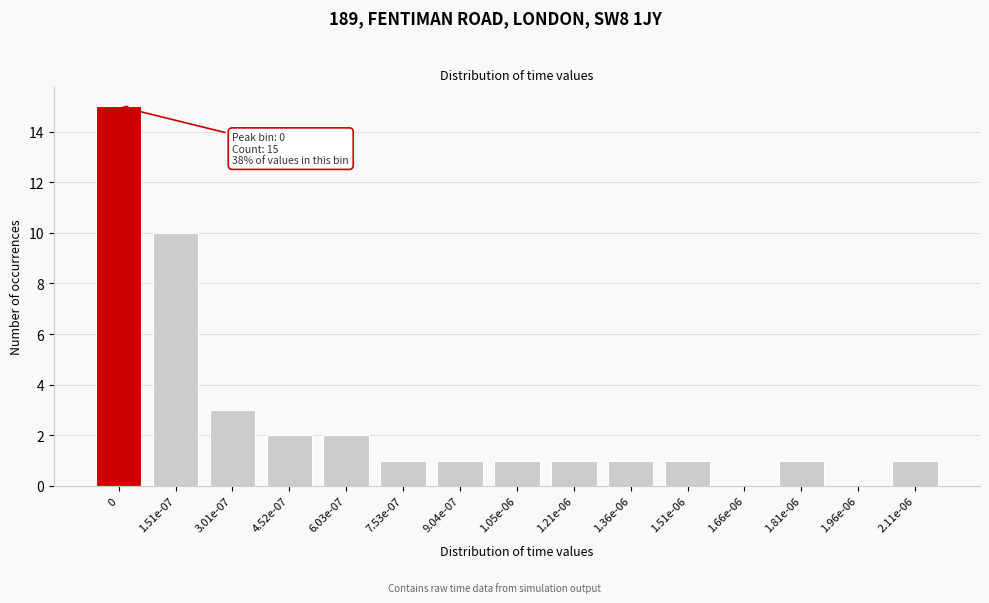

Reading left to right, what are all the values shown in this chart?

0=15	1.51e-07=10	3.01e-07=3	4.52e-07=2	6.03e-07=2	7.53e-07=1	9.04e-07=1	1.05e-06=1	1.21e-06=1	1.36e-06=1	1.51e-06=1	1.66e-06=0	1.81e-06=1	1.96e-06=0	2.11e-06=1